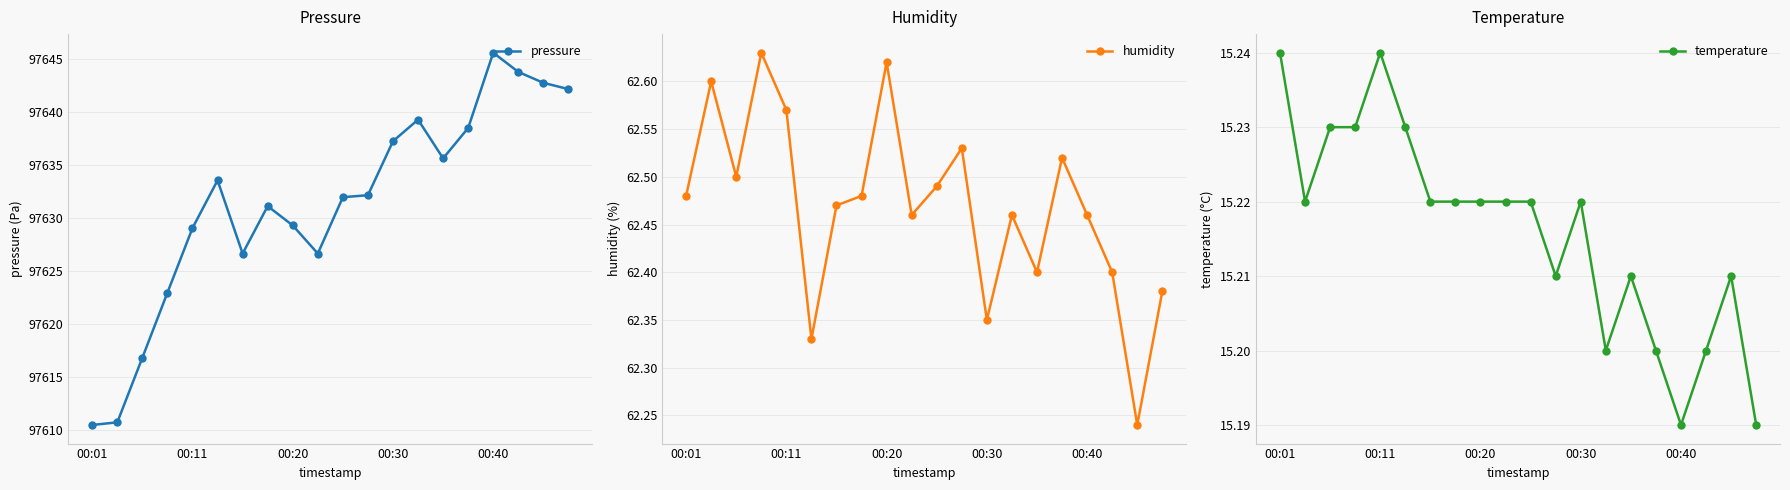

What is the smallest value displayed?

15.2